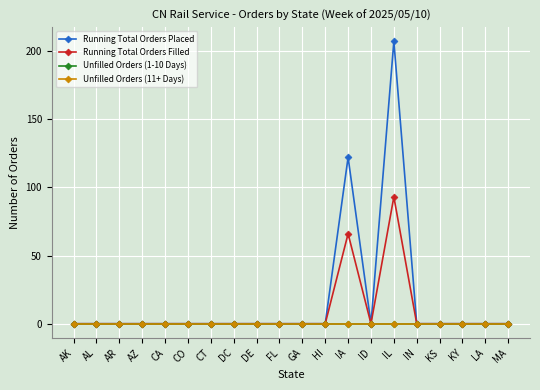

Is this an area chart (filled region under the line)?

No